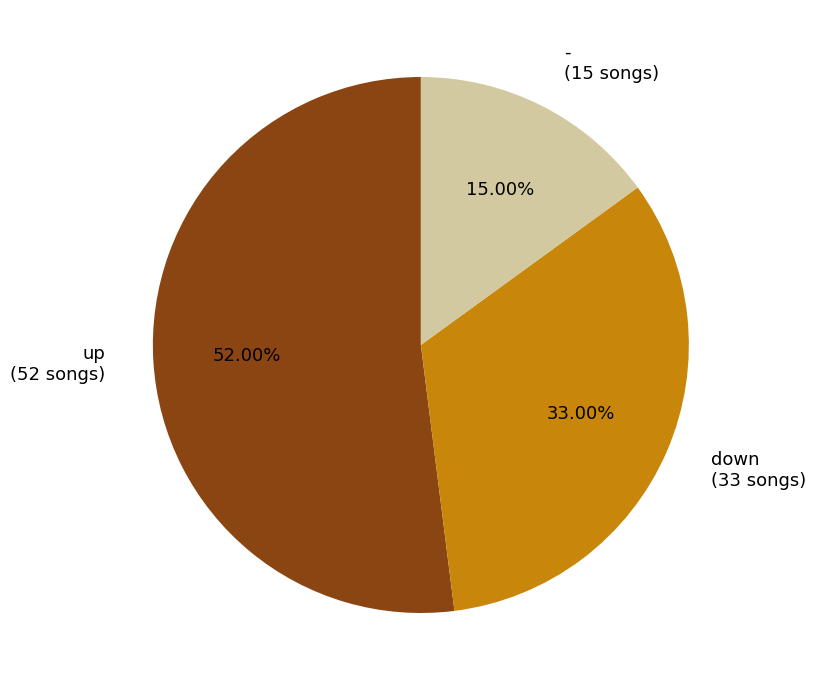

How many slices are in this pie chart?

3